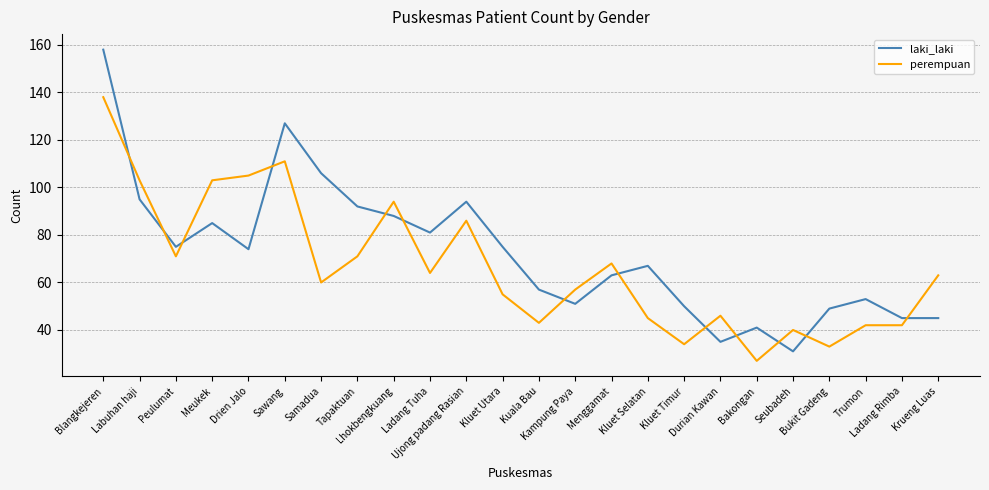

What is the average value of the perempuan series?

67